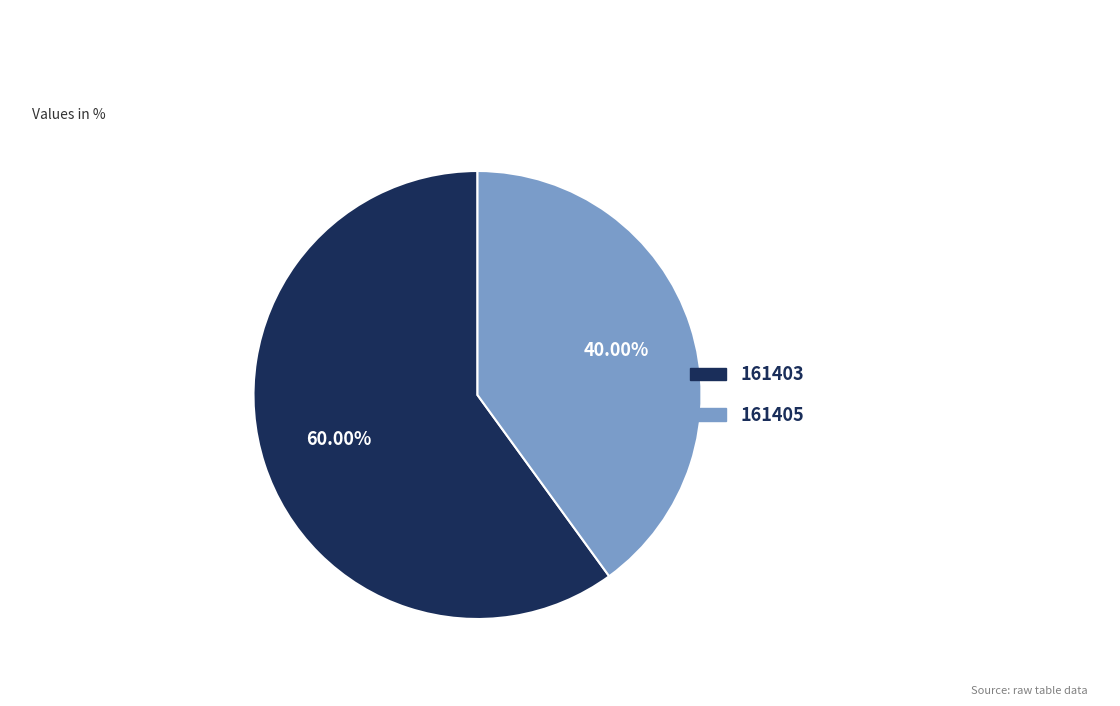

To the nearest percent, what is the difference between the largest and smallest slice percentages?

20%